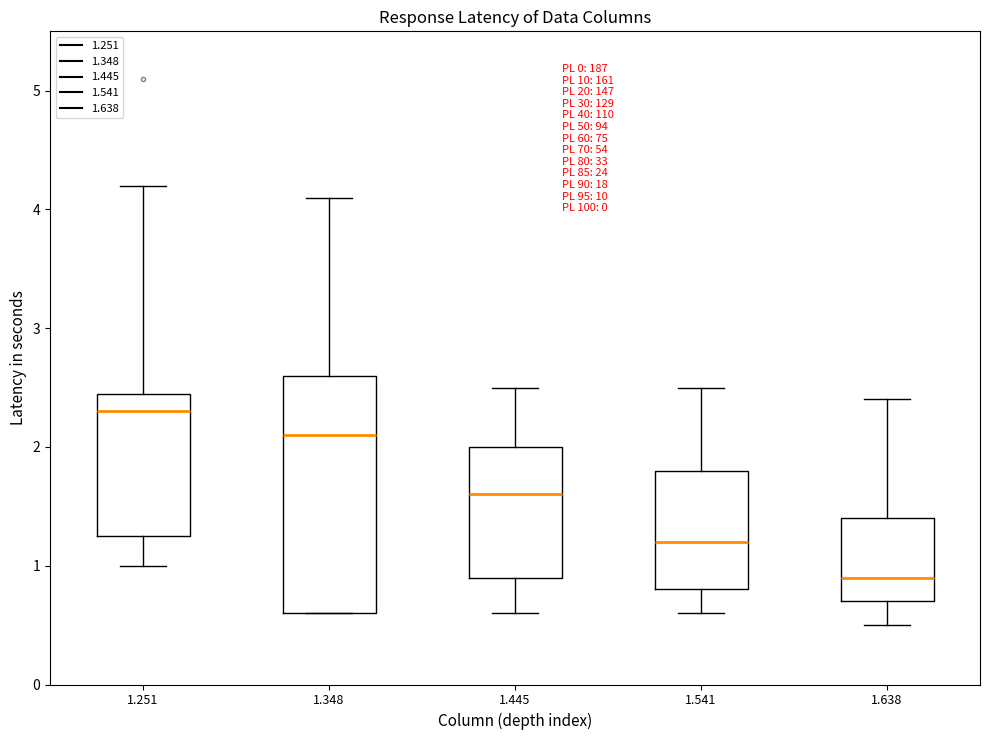

Where does the lower whisker of the box at x = 1.541 end on the y-axis? The values are not printed on the chart, so give them approximately, as read against the axis.

0.6